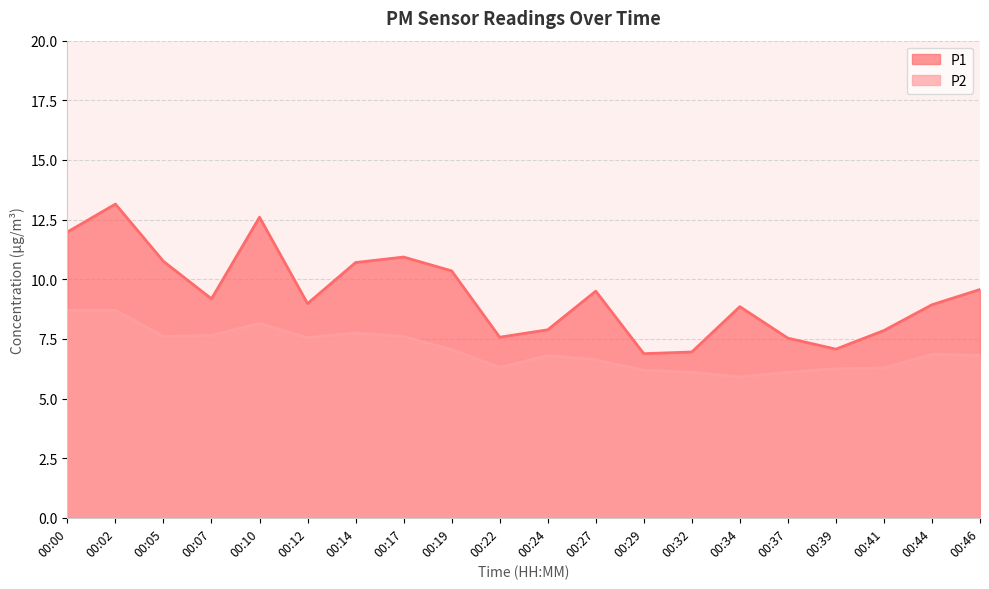

True or false: P2 has a value of 6.2 at 00:39.

True